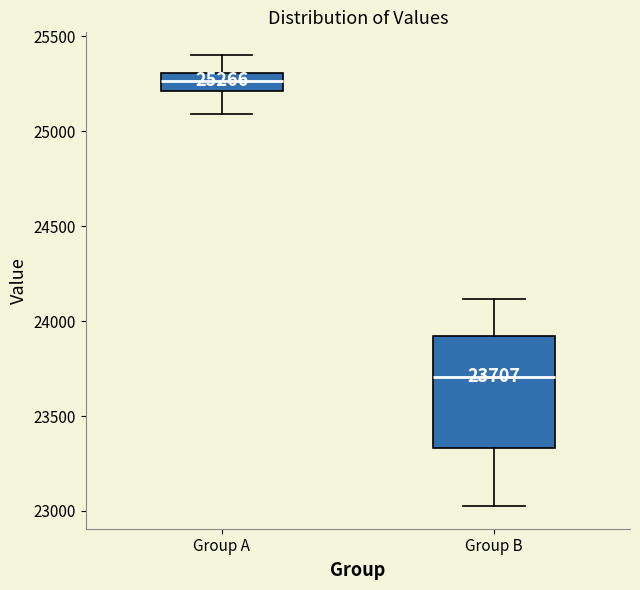

Which box's median line is the lowest?

Group B